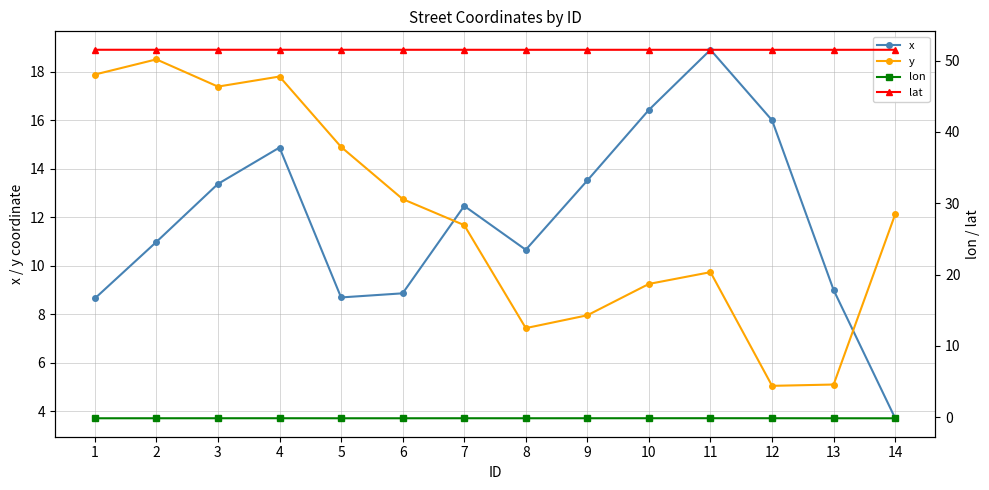

Is the value of lat at 9 greater than the value of lon at 14?

Yes